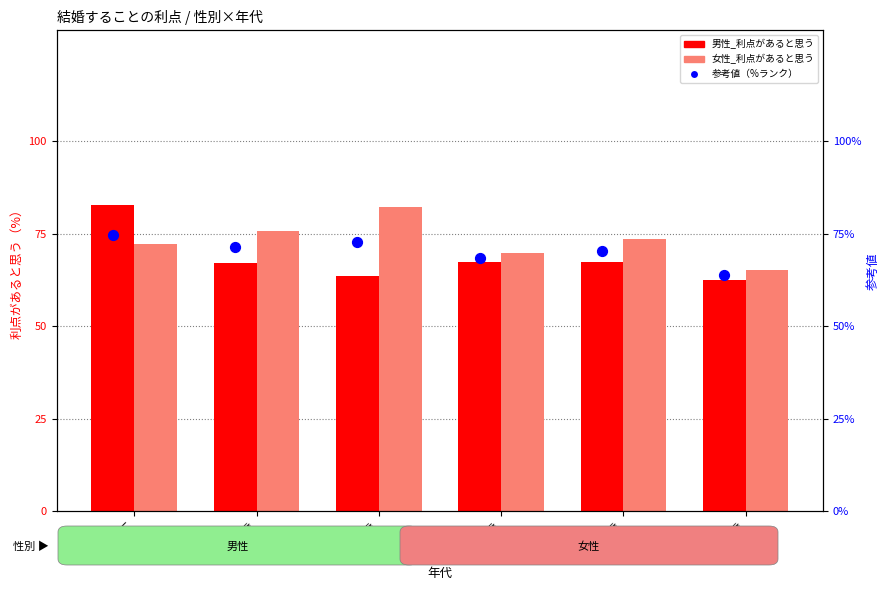

At how many categories does at least one series exceed 75?

3